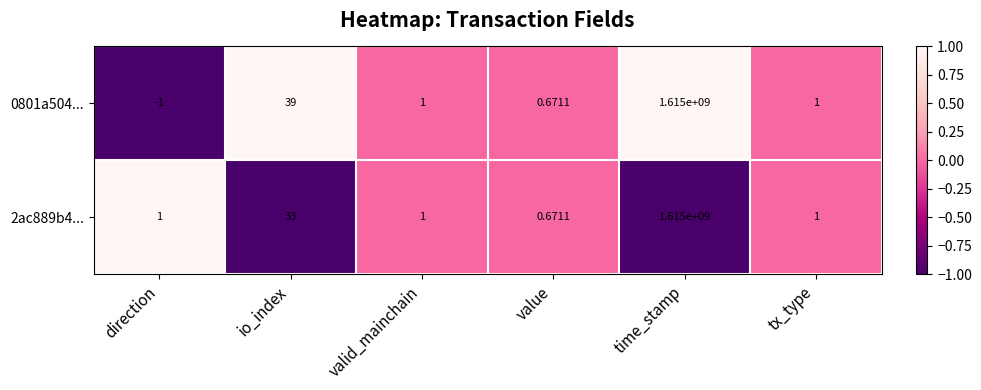

Where is 2ac889b4... nearest to the value 807500000?

io_index